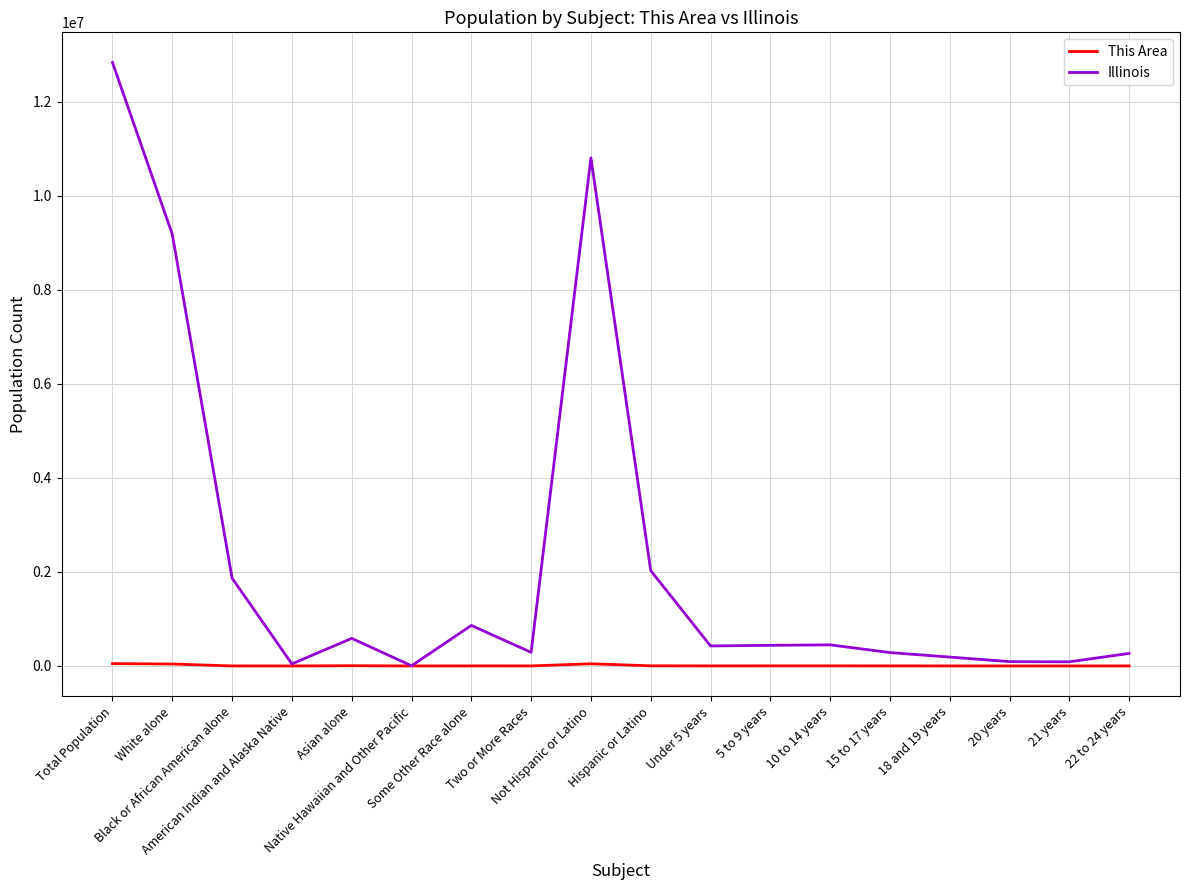

What is the greatest value displayed?

12830632